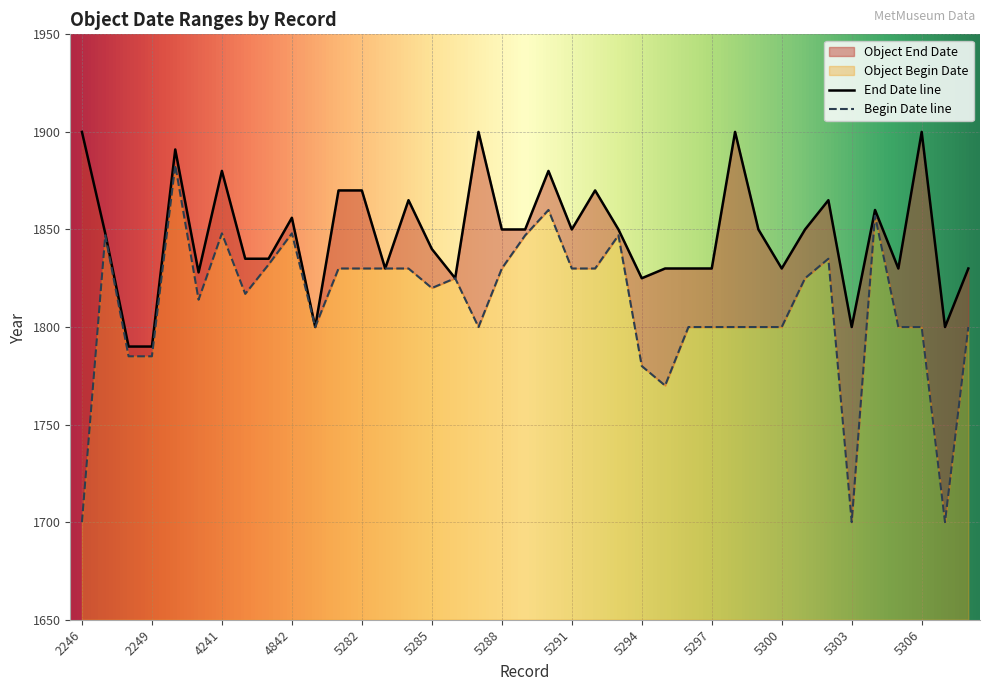

How many data points in Object End Date are above 1850?

14